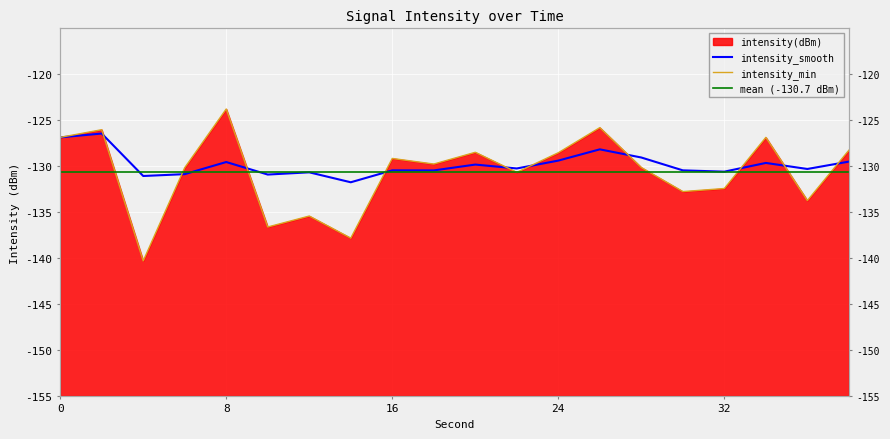

After their last crossing, which series has the higher values: intensity_smooth or intensity(dBm)?

intensity(dBm)